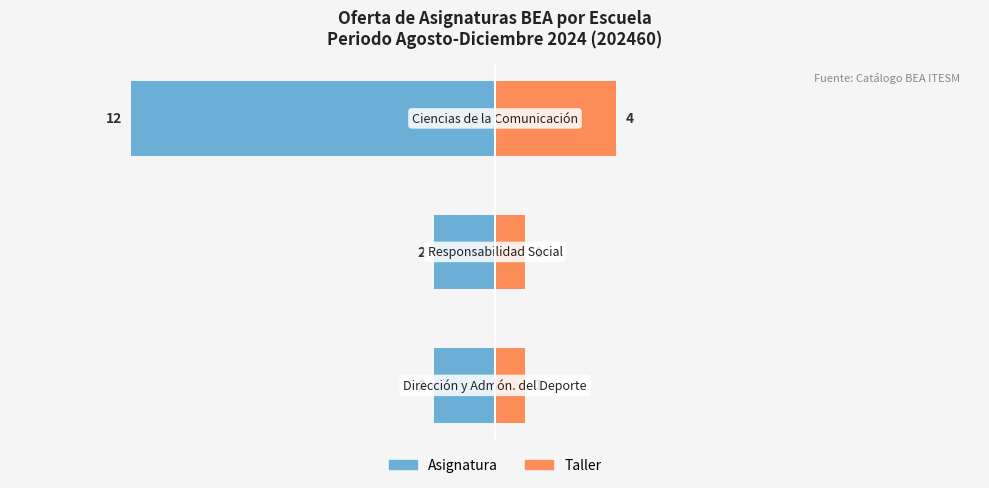

What is the highest value of the Taller series?

4